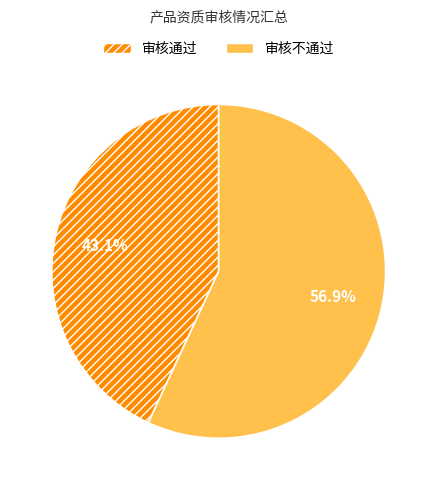

Combined, what portion of the pie is 审核不通过 and 审核通过?

100.0%